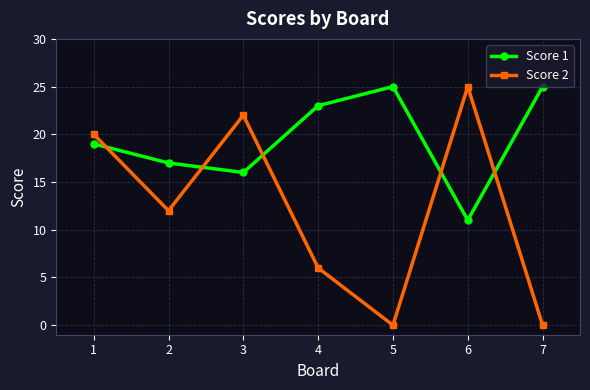

What is the average value of the Score 1 series?

19